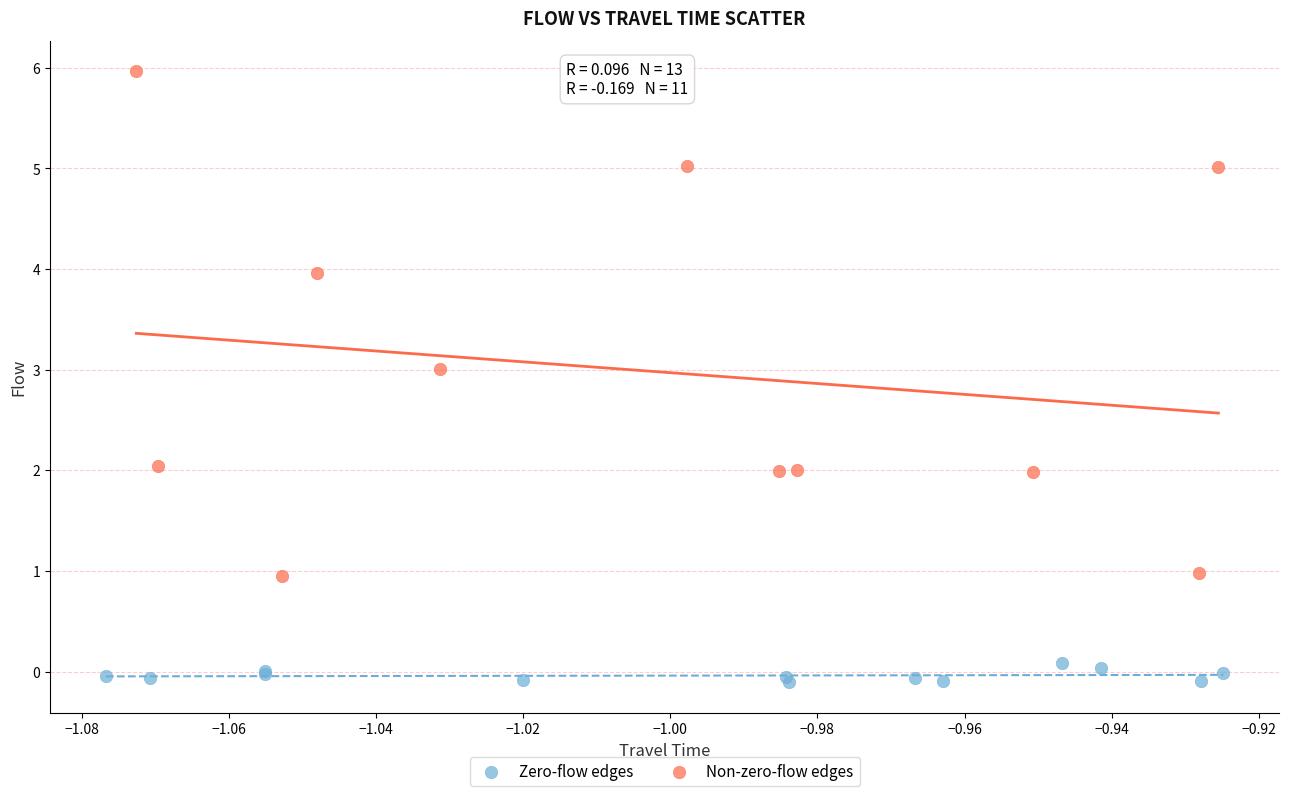

Which series reaches the maximum Y coordinate?

Non-zero-flow edges